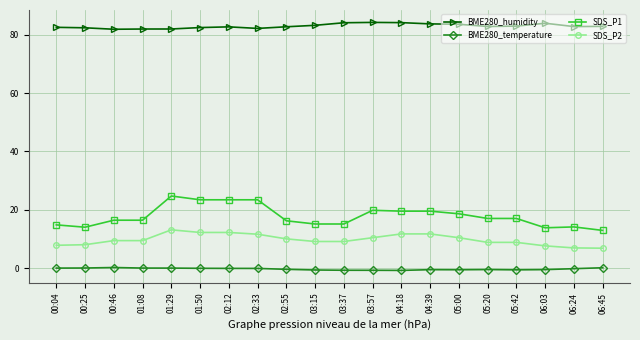

What is the difference between the highest and lowest values at 06:45?

82.8